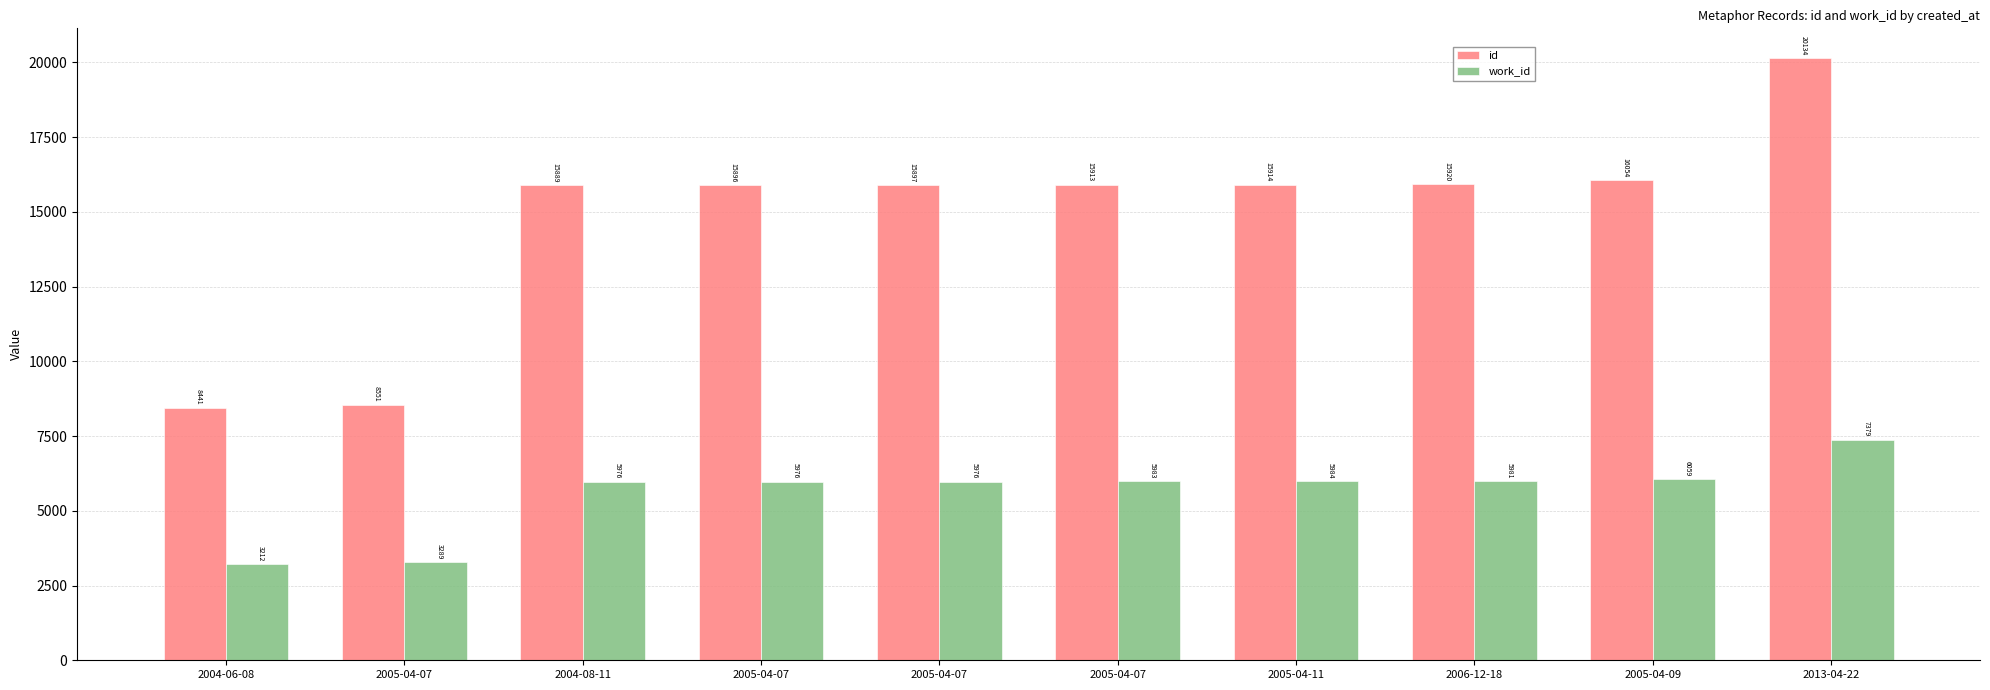

At which label does work_id first exceed 5981?

2005-04-07